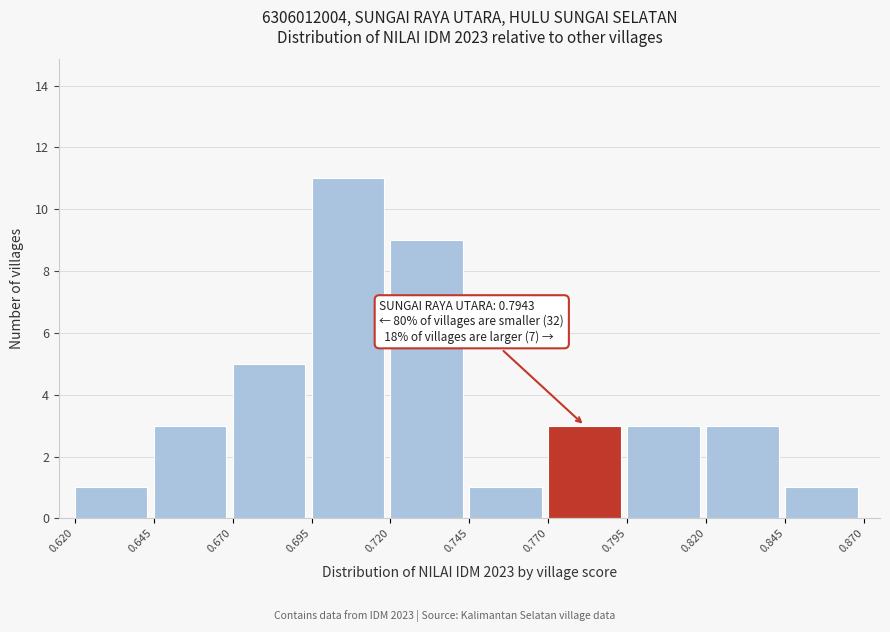

Which range on the x-axis has the tallest bar?

0.695 to 0.720